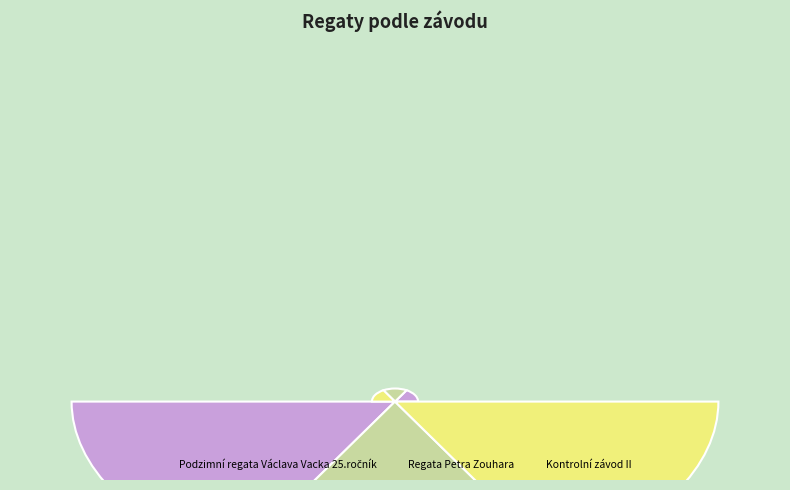

Count the number of slices in the pie.

3